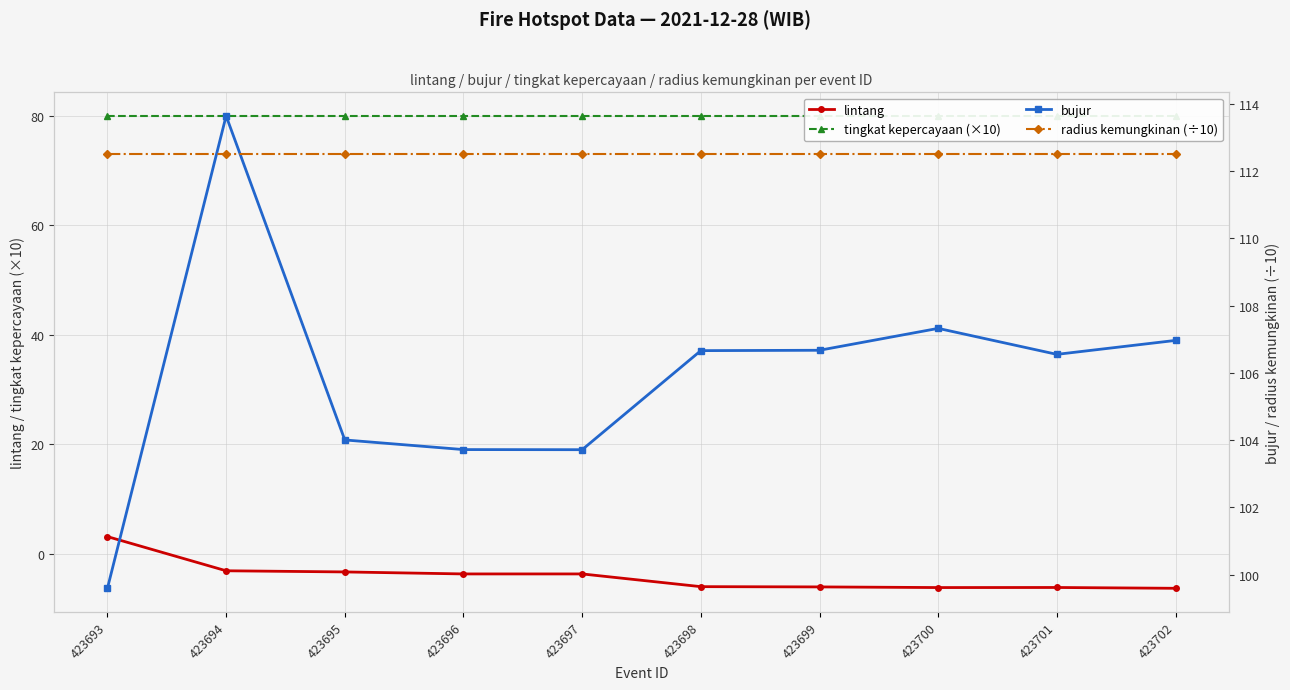

At how many categories does at least one series exceed 1?

10